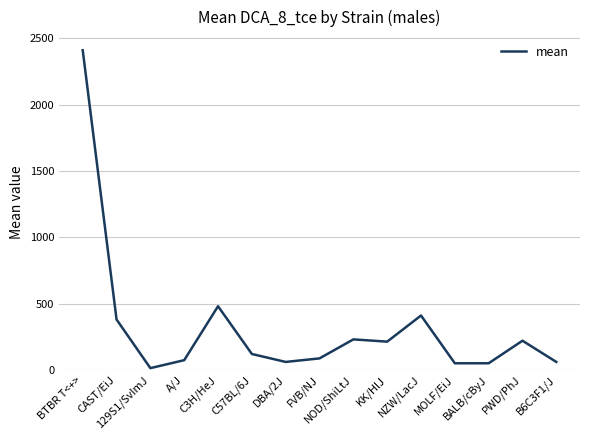

What is the sum of all values?

4856.3